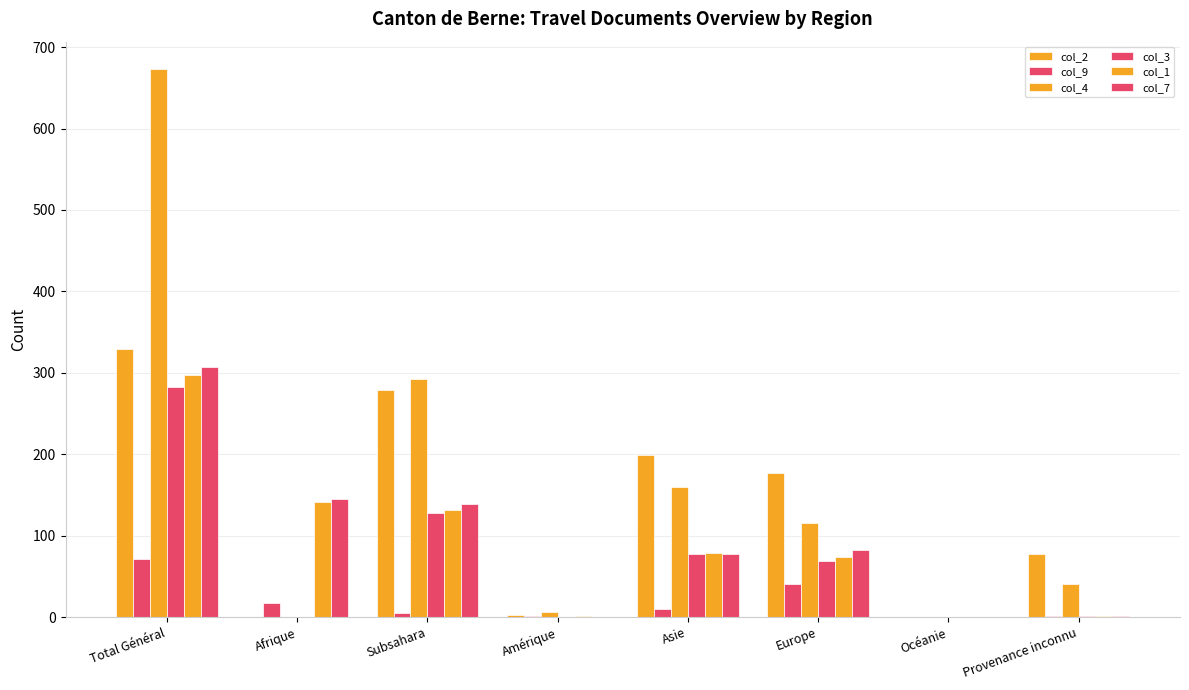

Between Afrique and Amérique, which series saw the biggest shift?

col_7